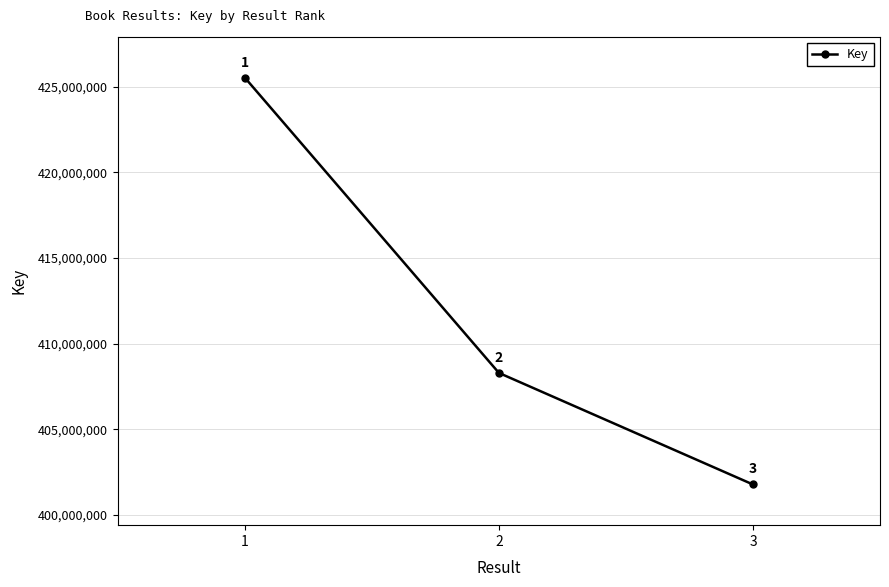

List the labels in order of value, smallest first.

3, 2, 1